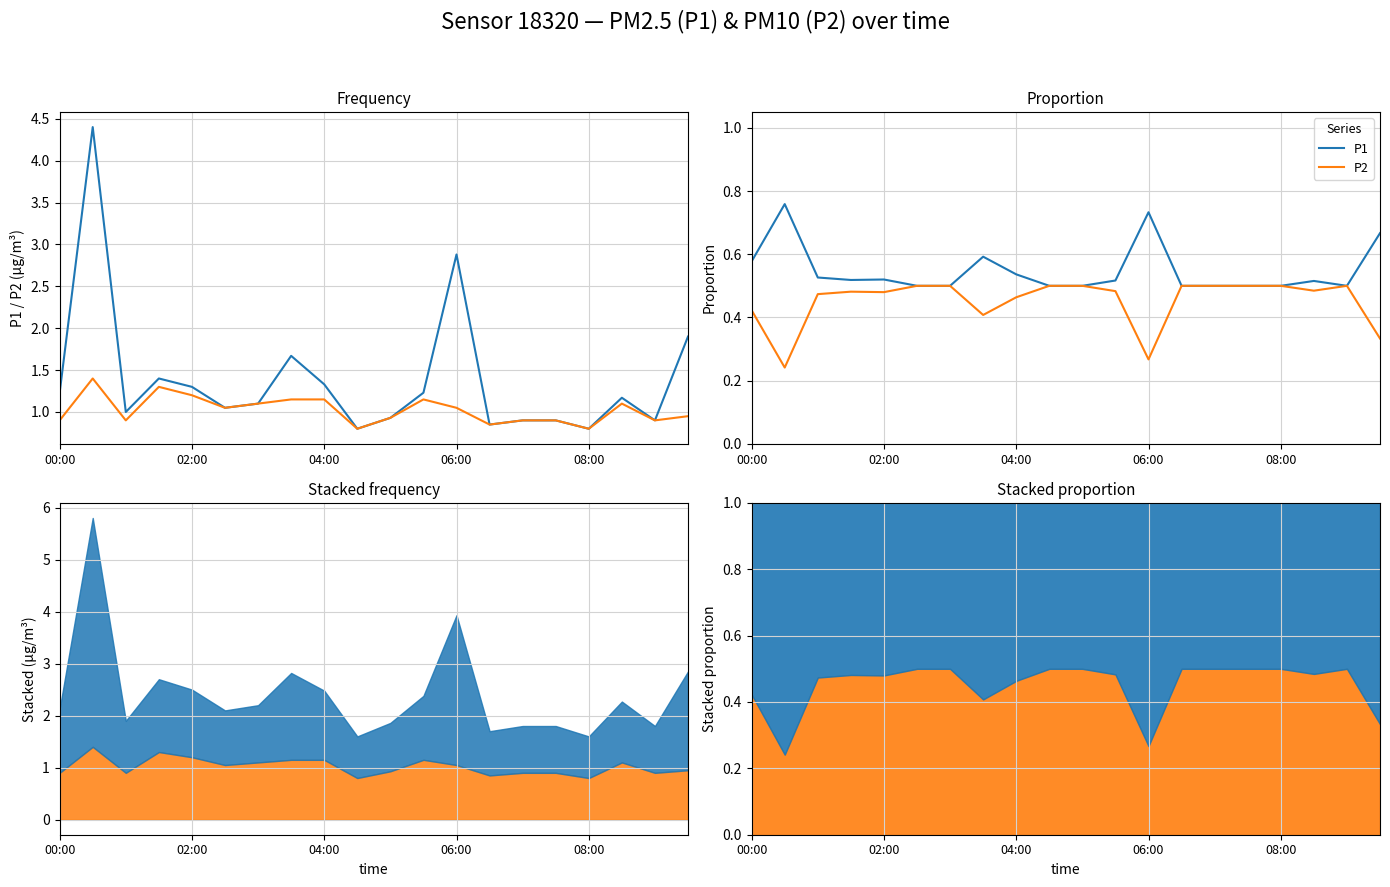

What is the value of the P2 point at the 14th from the left?

0.5